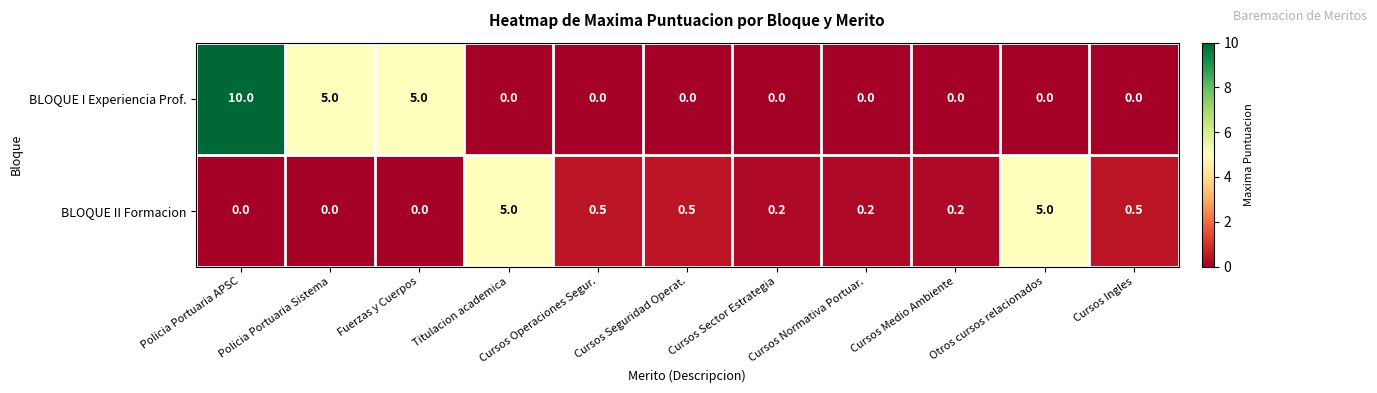

Is it true that BLOQUE I Experiencia Prof. equals 0.0 at Cursos Ingles?

True